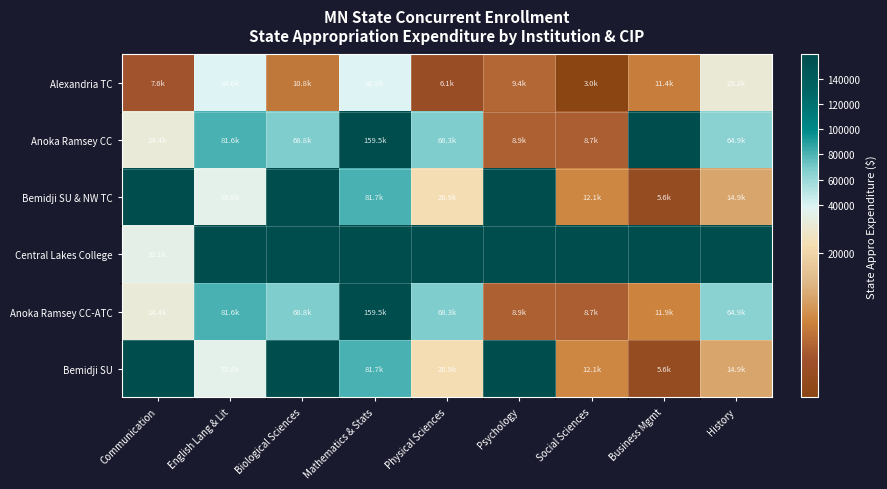

Which series changed the most between Communication and Mathematics & Stats?

Anoka Ramsey CC